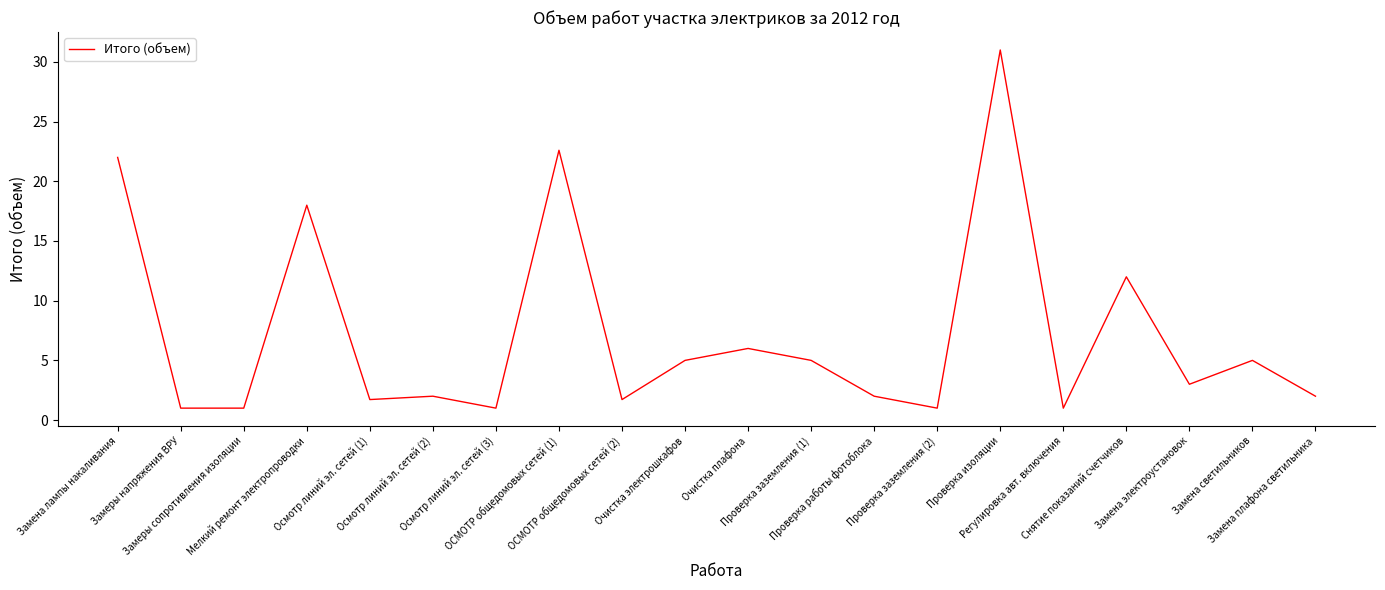

Approximately how many times larger is the value at Регулировка авт. включения compared to Проверка заземления (1)?

0.2